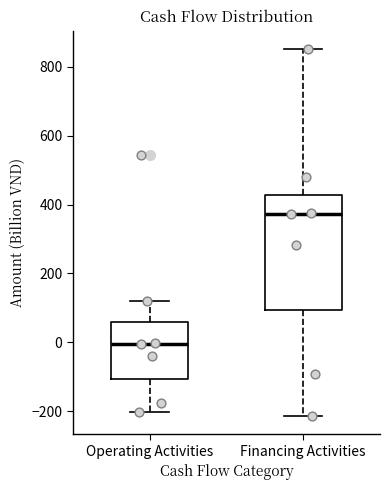

Comparing the boxes themselves (not the whiskers), which one is the tallest?

Financing Activities